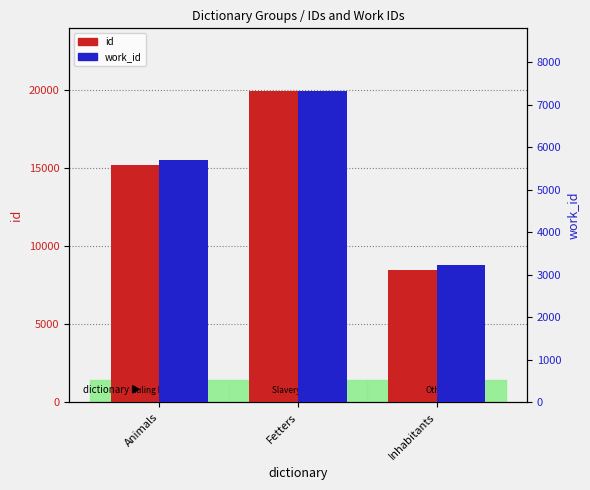

Where does the work_id series first go above 5709?

Fetters